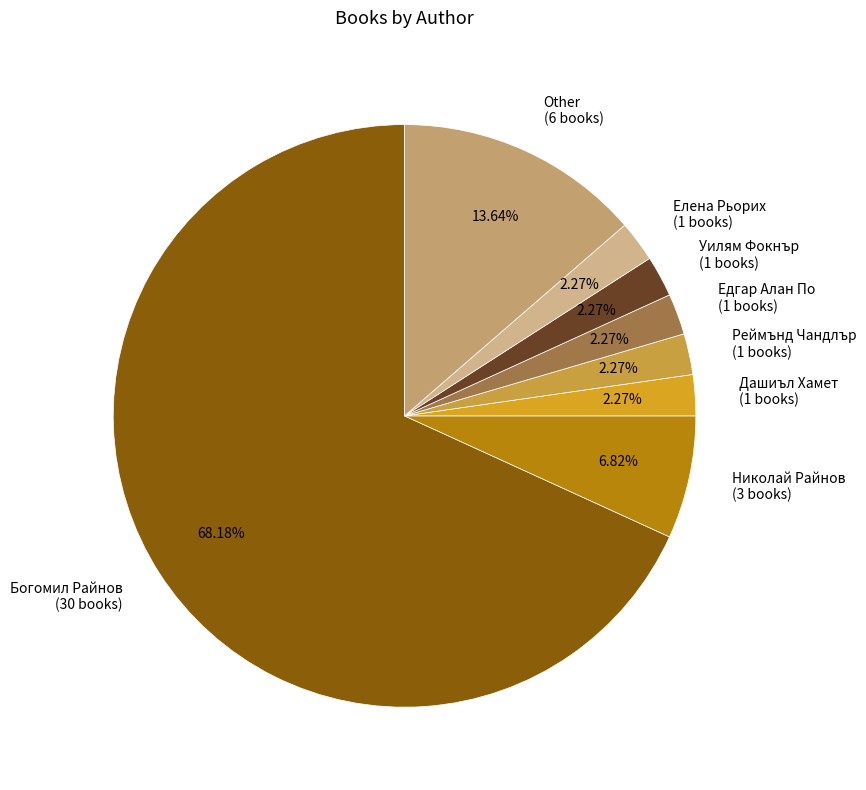

What percentage is NOT represented by Уилям Фокнър?

97.7%